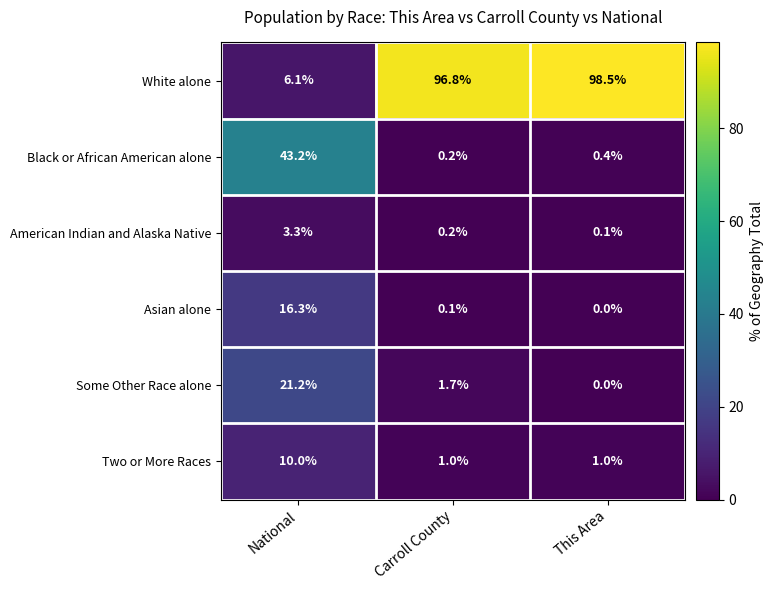

At how many categories does at least one series exceed 40?

3